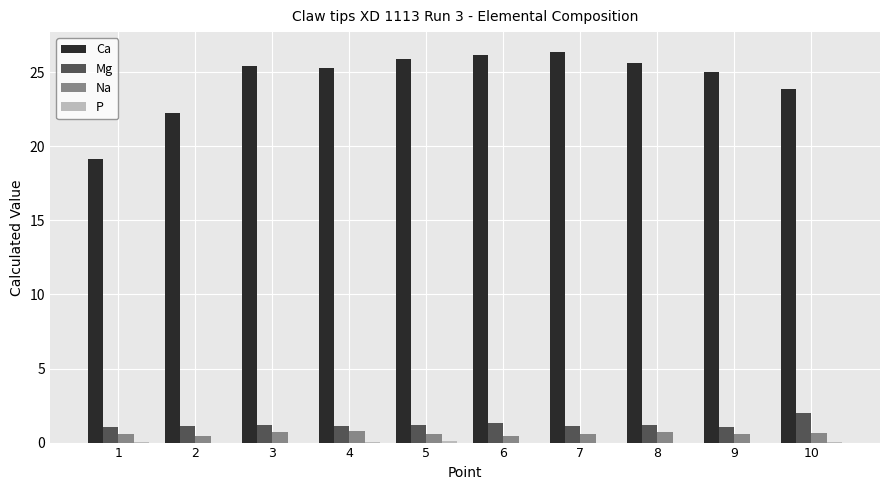

Between 1 and 5, which series saw the biggest shift?

Ca